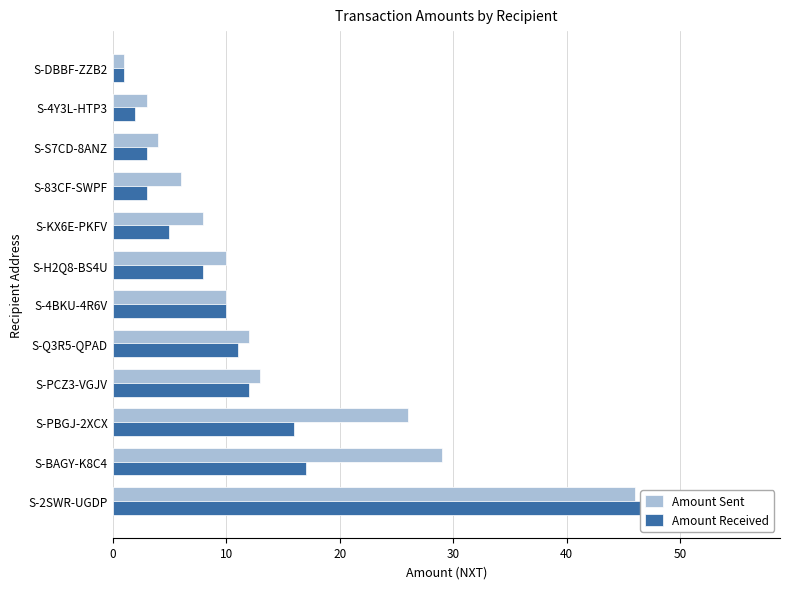

Is the value of Amount Received at S-Q3R5-QPAD greater than the value of Amount Sent at S-BAGY-K8C4?

No